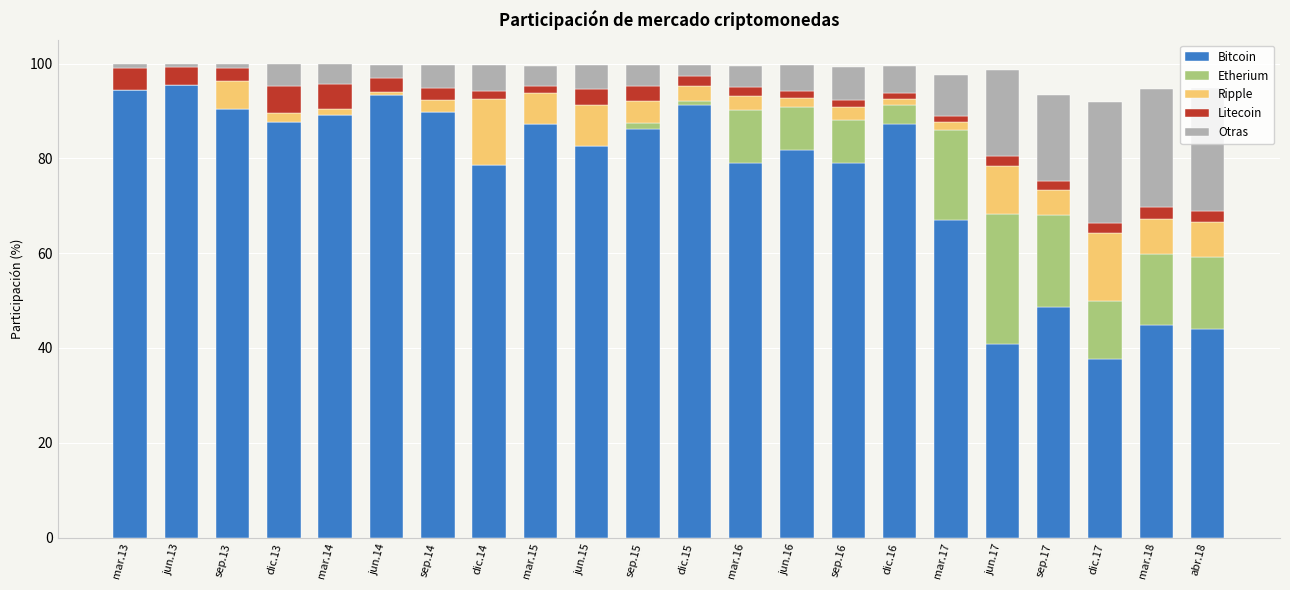

What is the highest value of the Bitcoin series?

95.6